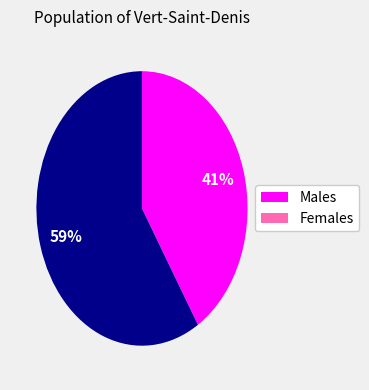

Is there a majority slice in this chart?

Yes